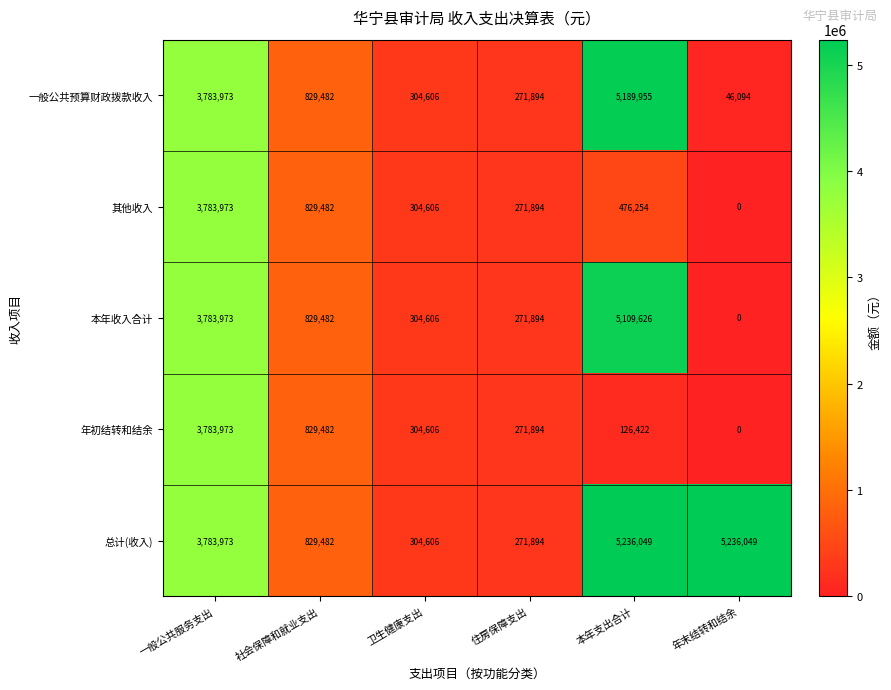

Where does the 本年收入合计 series first go above 829482?

一般公共服务支出